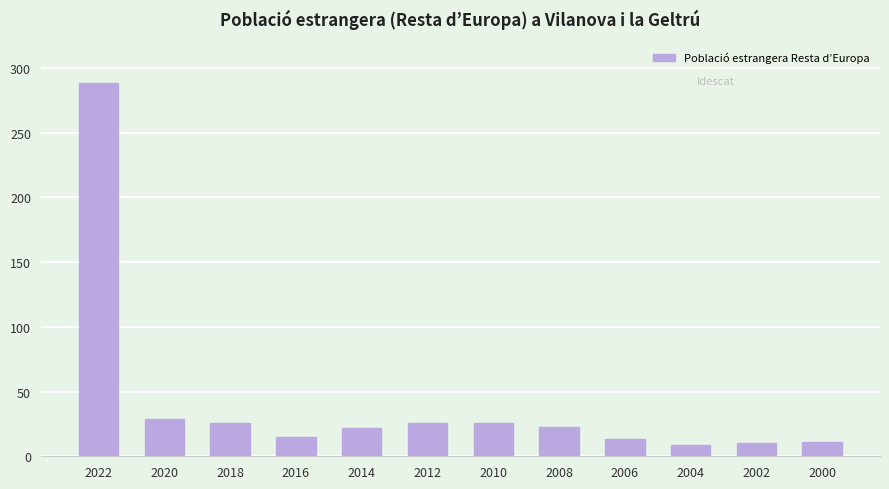

What is the sum of the values at 2004 and 2006?

22